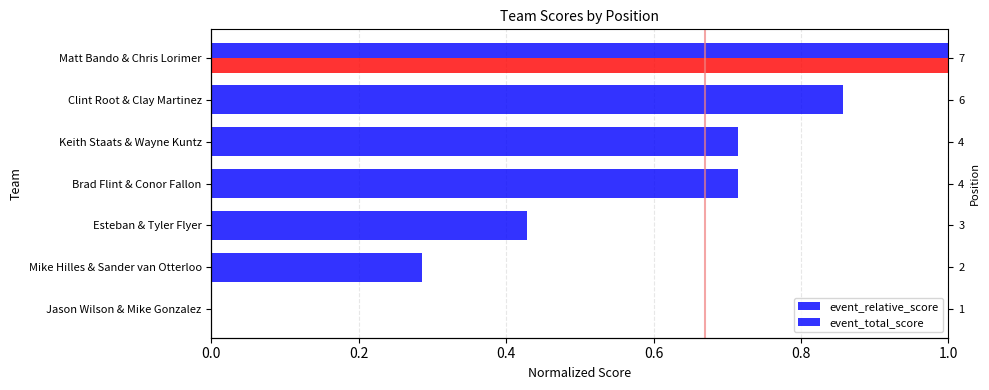

Does the chart contain any negative values?

No